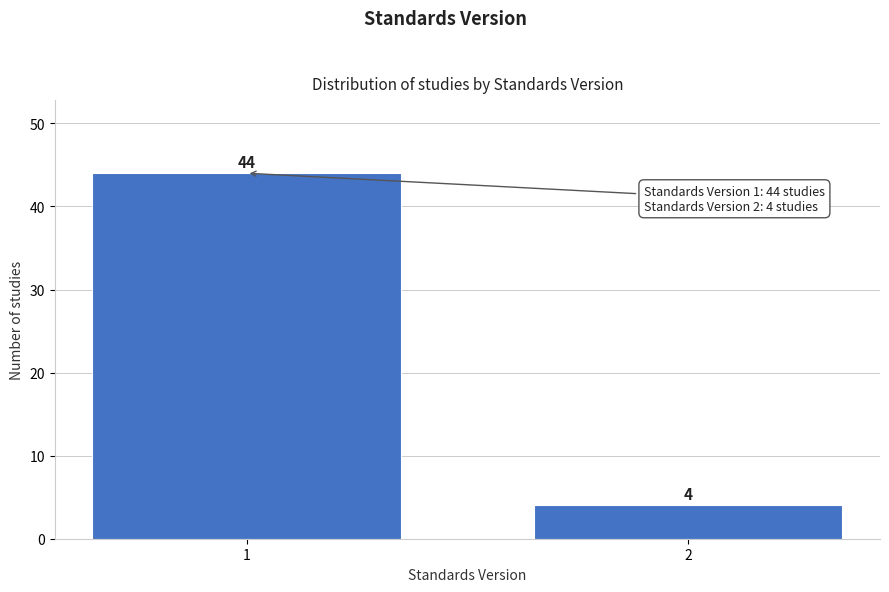

Reading left to right, extract all data points from this chart.

1=44	2=4